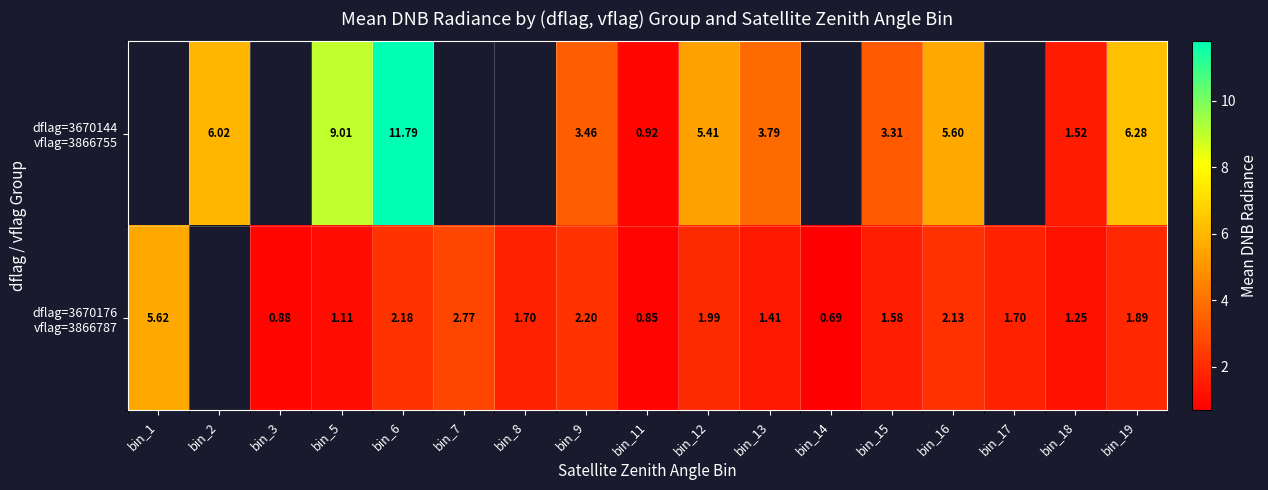

What is the total value across all series at bin_15?

4.9